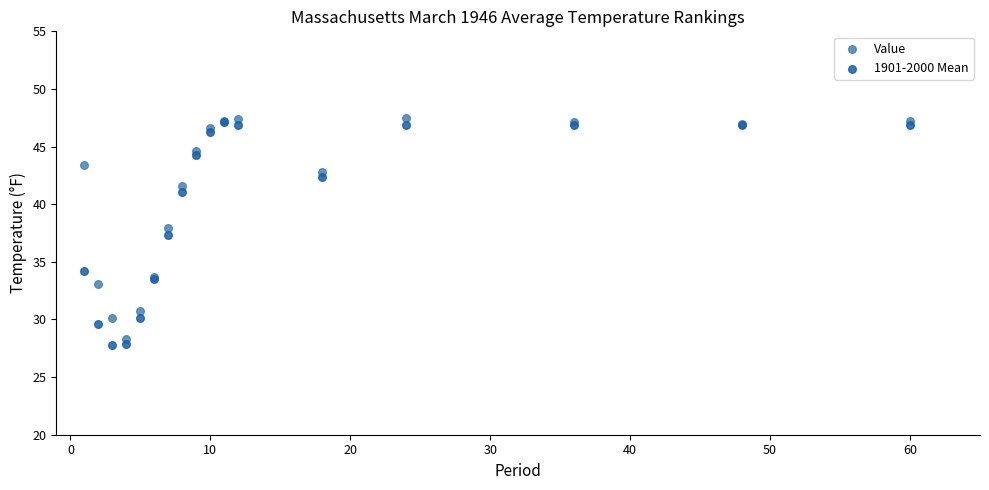

What are all the series names shown in the legend?

Value, 1901-2000 Mean